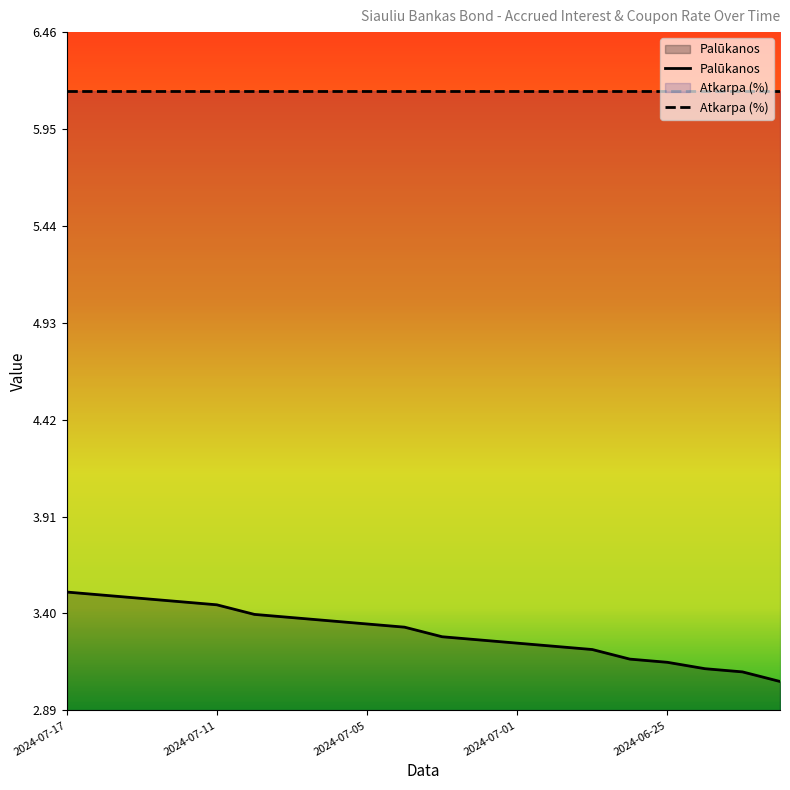

Rank the categories by value from lowest to highest.

2024-06-19, 2024-06-20, 2024-06-21, 2024-06-25, 2024-06-26, 2024-06-27, 2024-06-28, 2024-07-01, 2024-07-02, 2024-07-03, 2024-07-04, 2024-07-05, 2024-07-08, 2024-07-09, 2024-07-10, 2024-07-11, 2024-07-12, 2024-07-15, 2024-07-16, 2024-07-17